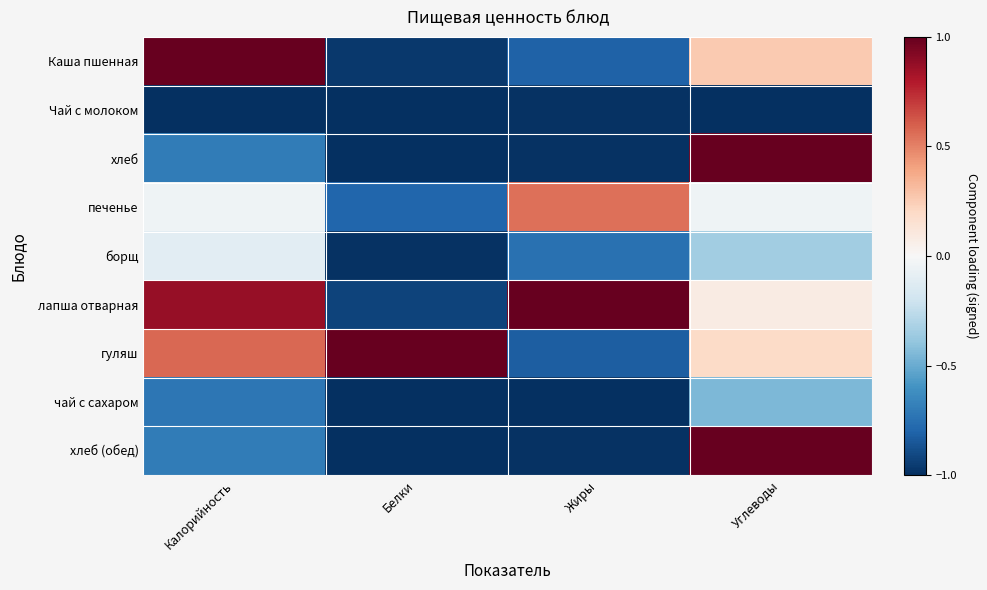

What is the total value across all series at Калорийность?

-0.8